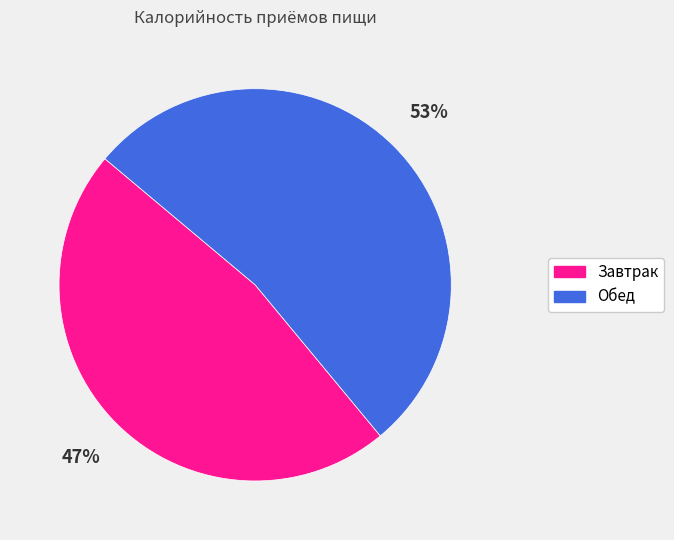

Which category has the biggest portion of the pie?

Обед